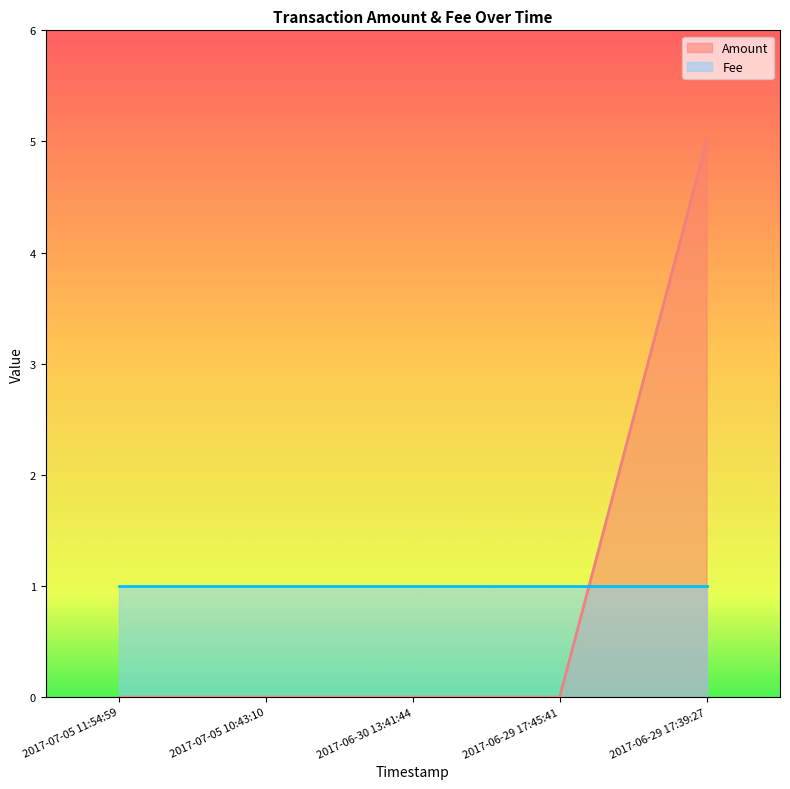

Reading left to right, list all the values displayed in this chart.

2017-07-05 11:54:59=0	2017-07-05 10:43:10=0	2017-06-30 13:41:44=0	2017-06-29 17:45:41=0	2017-06-29 17:39:27=5